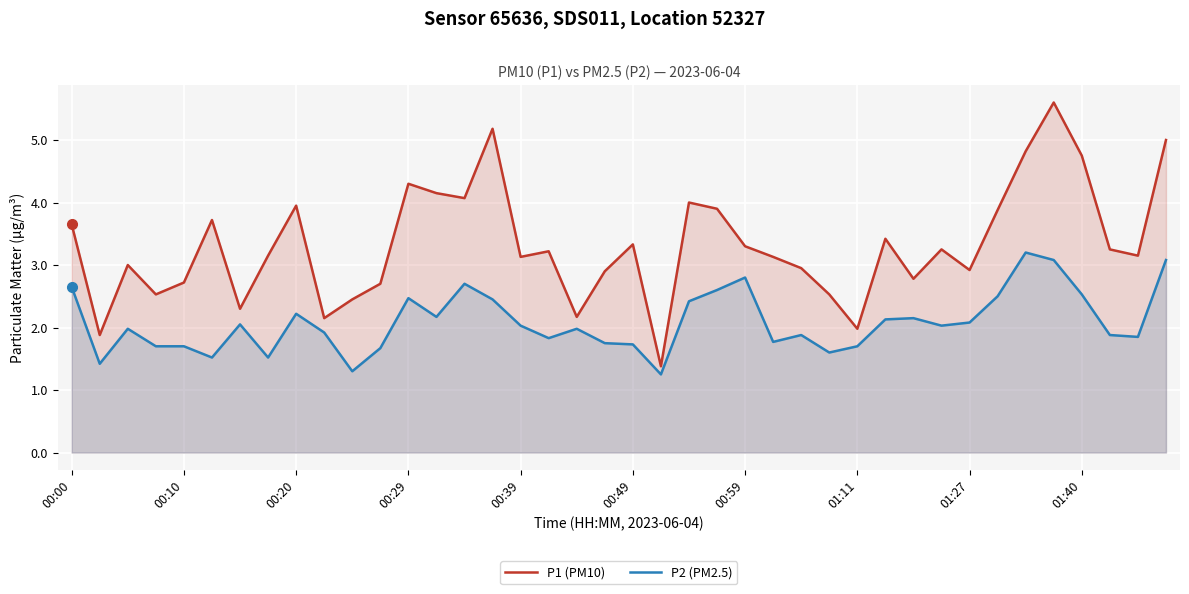

True or false: P2 (PM2.5) and P1 (PM10) cross at least once.

False